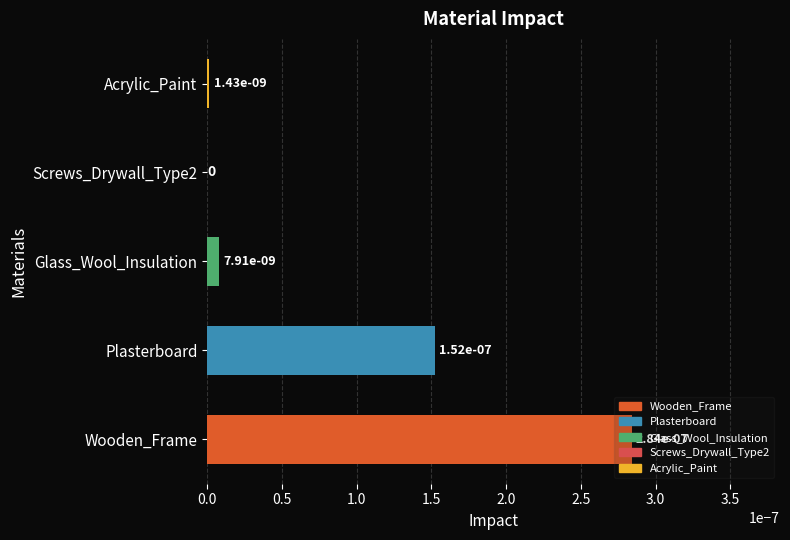

Is it true that the value at Wooden_Frame is 0.0?

True